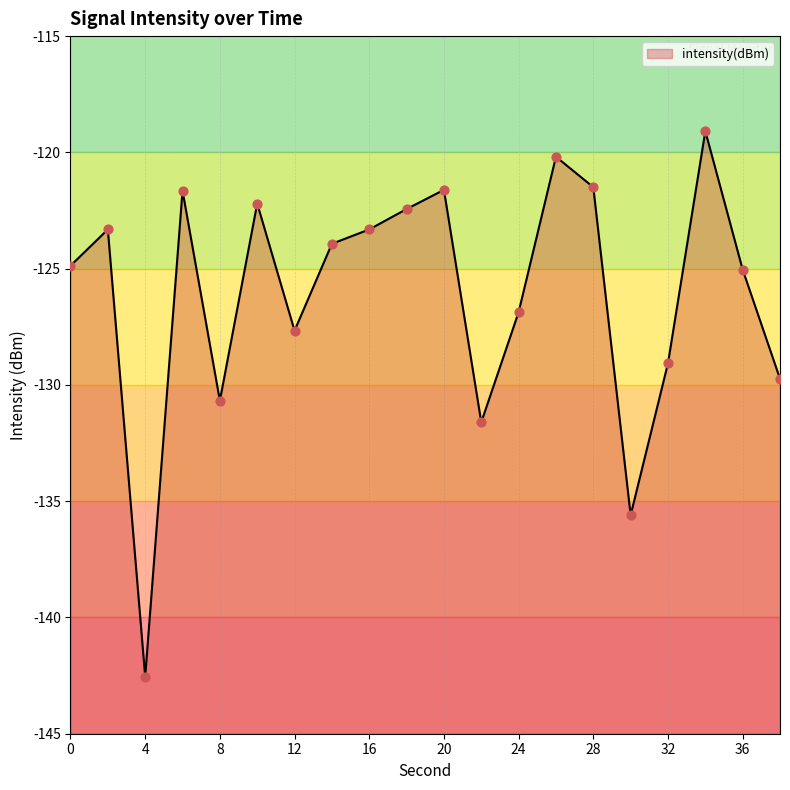

Between 10 and 26, which is larger?

26